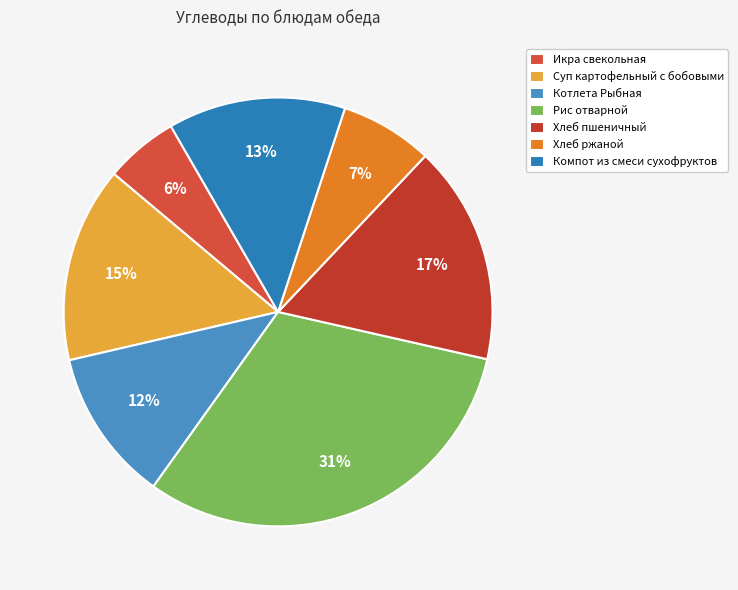

How many segments does this pie chart have?

7